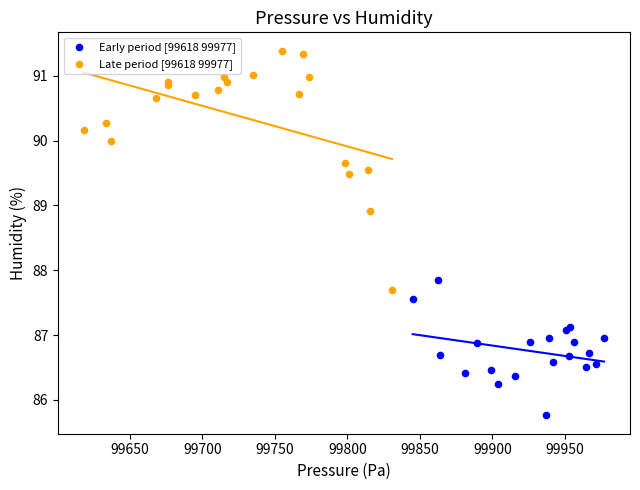

Which series reaches the minimum Y coordinate?

Early period [99618 99977]